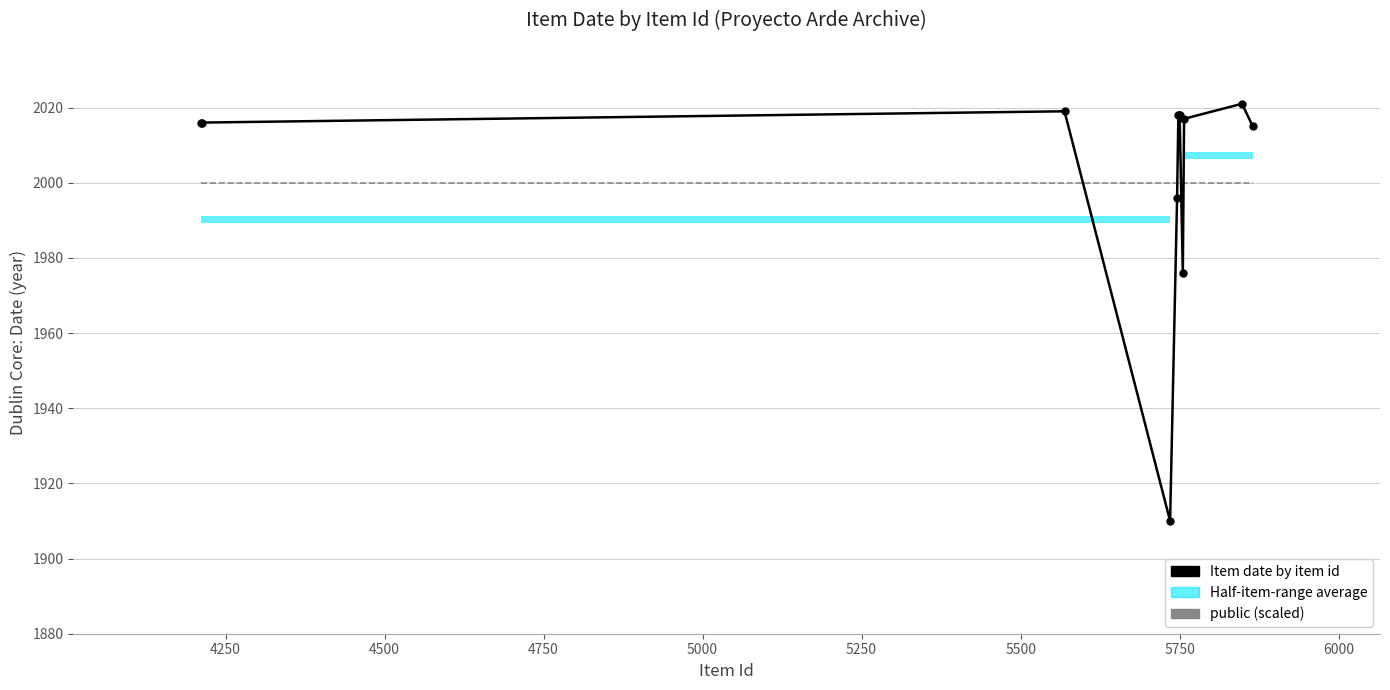

Which series has the largest total across all categories?

Item date by item id